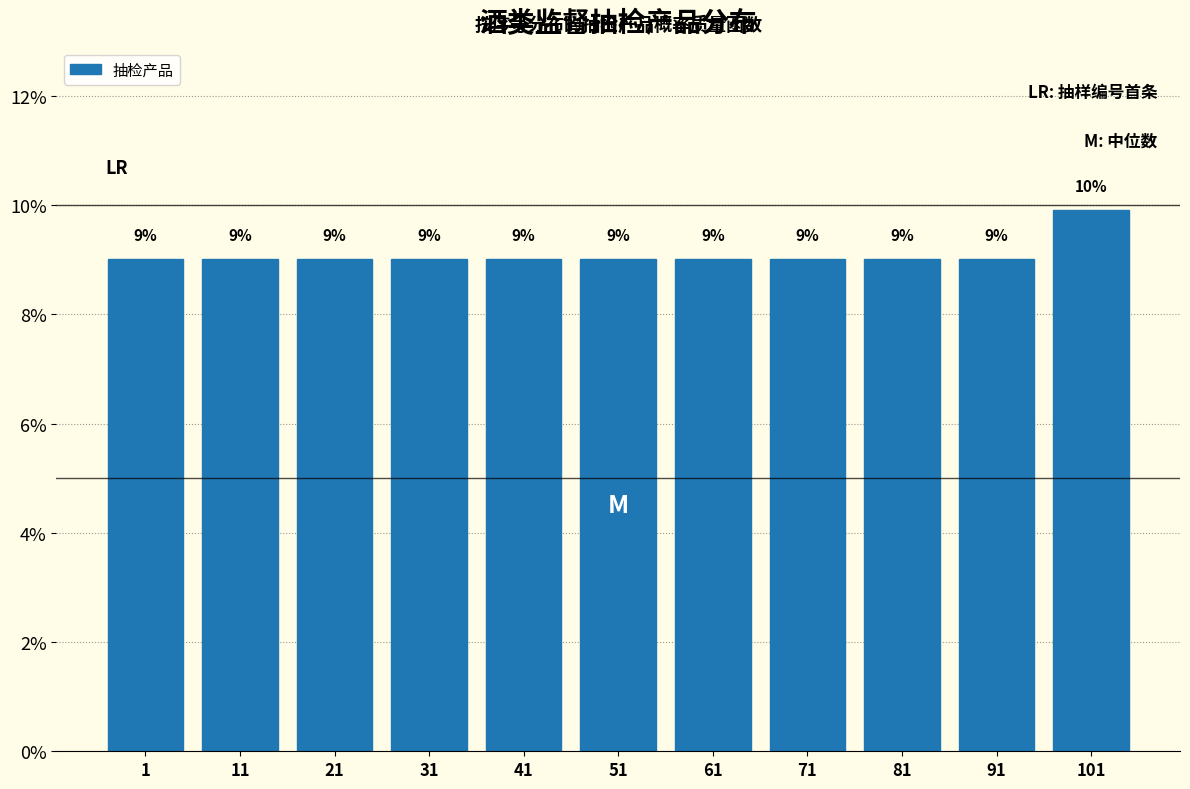

What is the value of the 8th bar from the left?

9.0